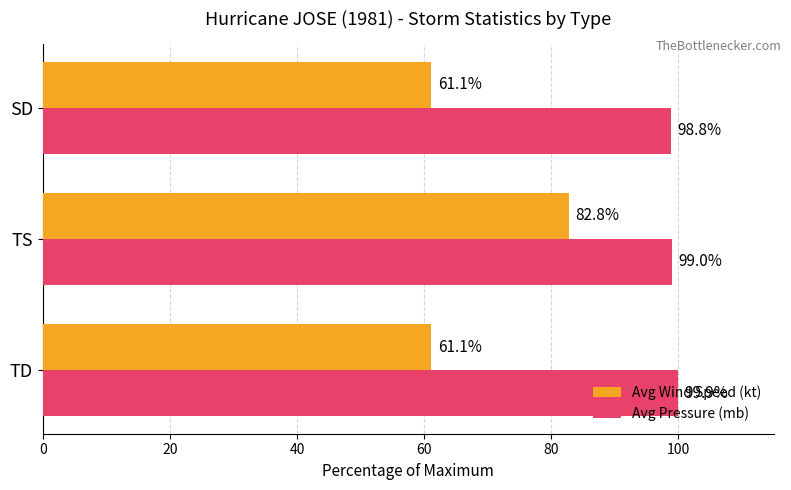

List the series in order of their overall mean, lowest first.

Avg Wind Speed (kt), Avg Pressure (mb)